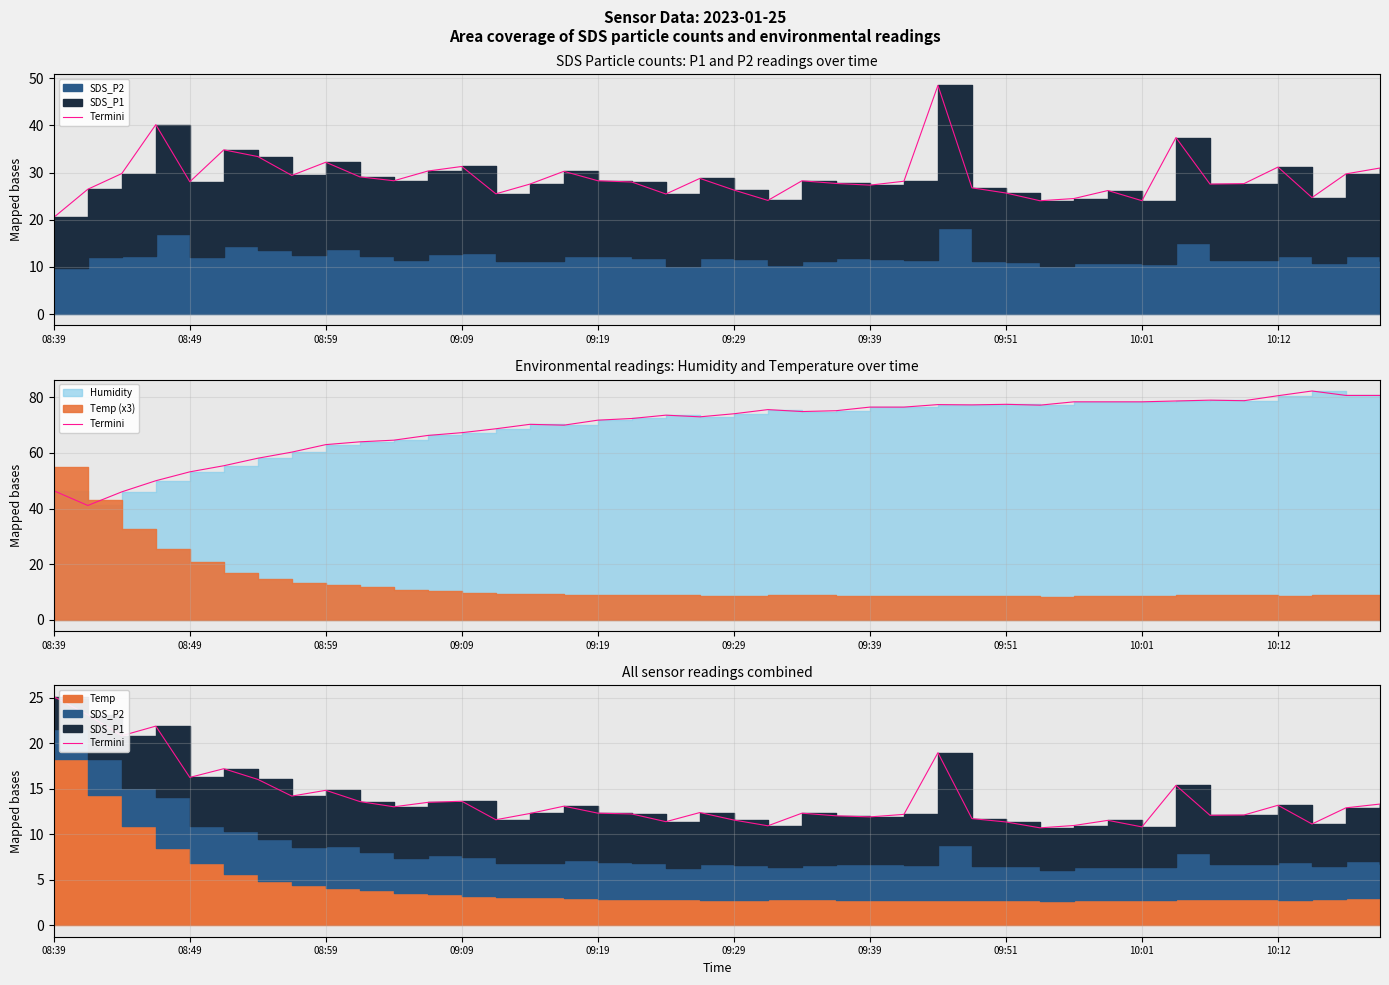

The chart shows a value of 15.4 at 33. True or false?

True